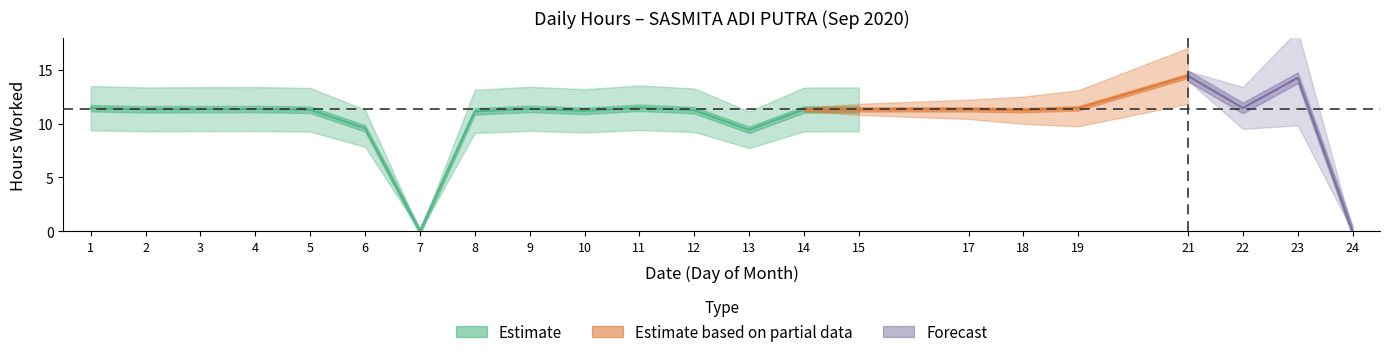

At which label is the value closest to 7?

13